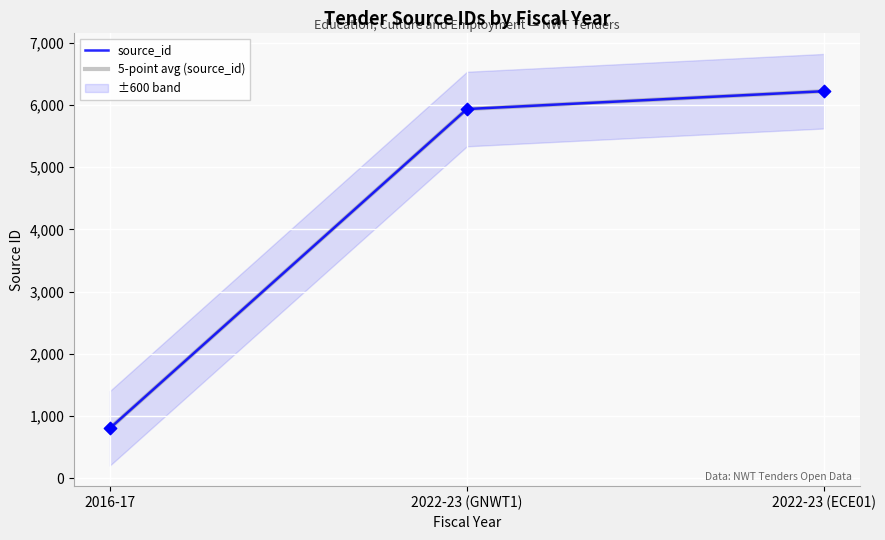

What are all the series names shown in the legend?

source_id, 5-point avg (source_id)